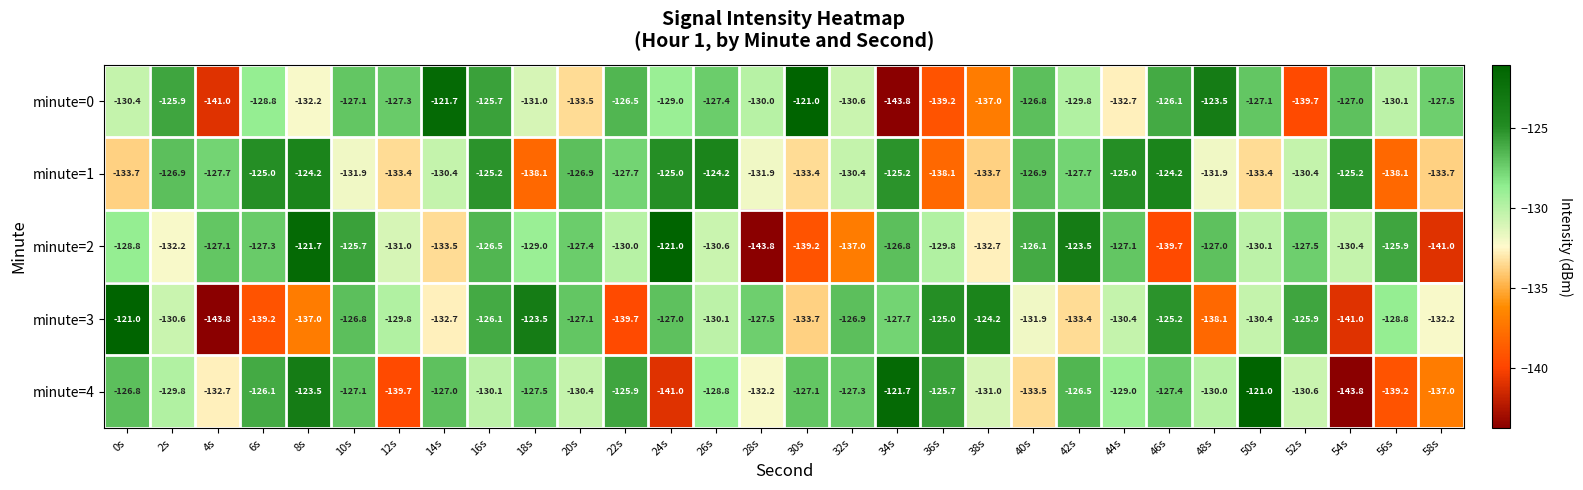

At how many categories does at least one series exceed -135?

30